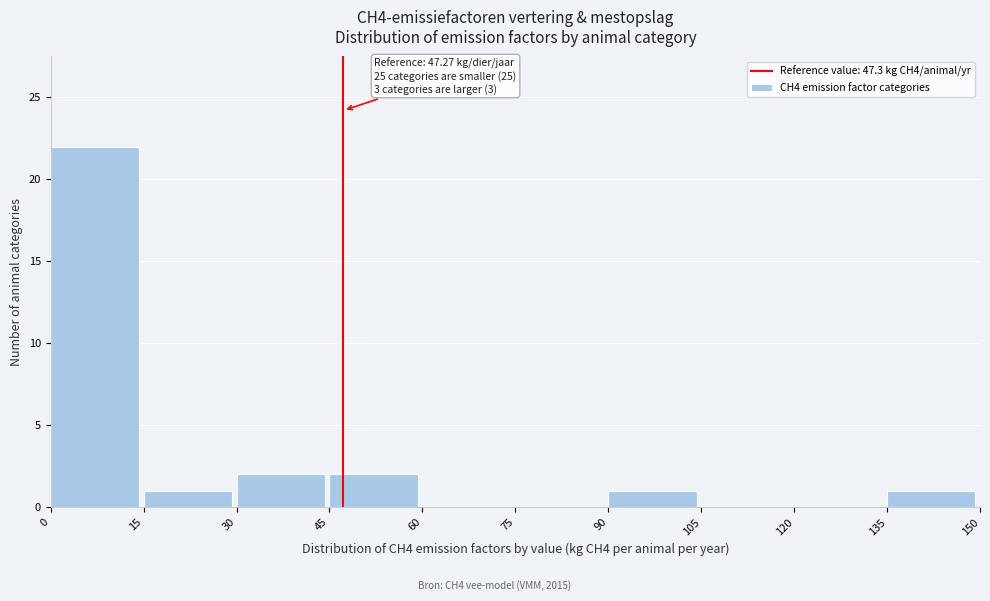

Over which range of the x-axis is the bar tallest?

0 to 15